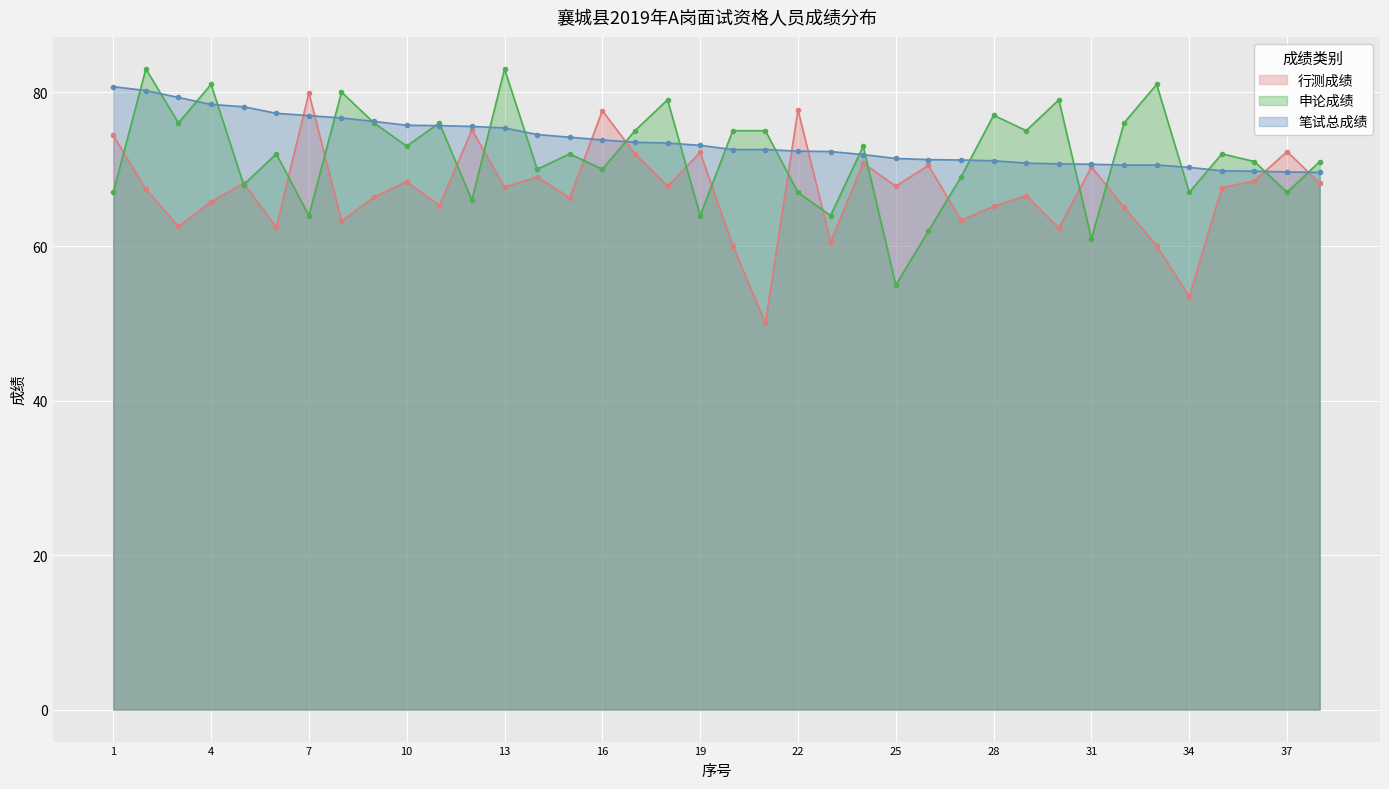

The value of 笔试总成绩 at 30 is 121.8. True or false?

False